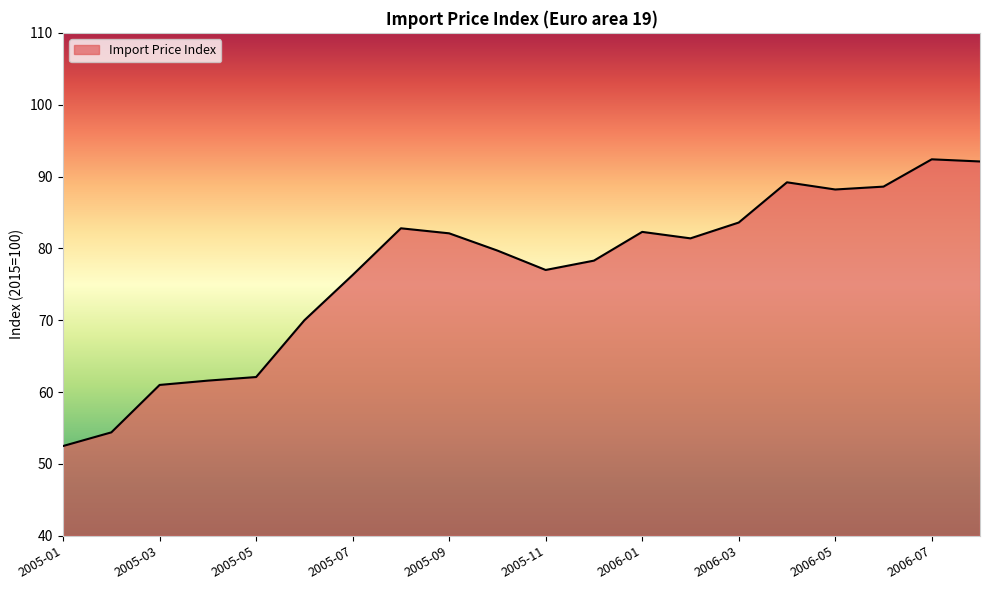

What is the greatest value displayed?

92.4